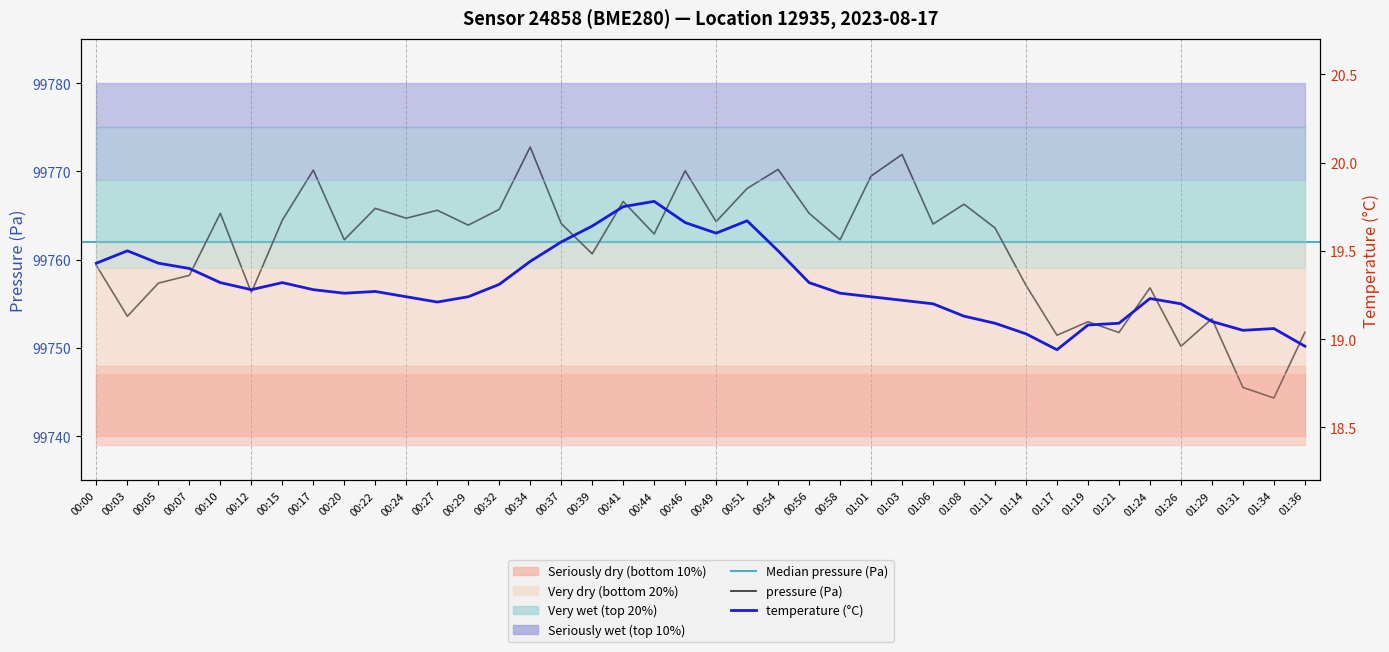

What is the difference between the temperature values at 01:08 and 00:34?

0.3